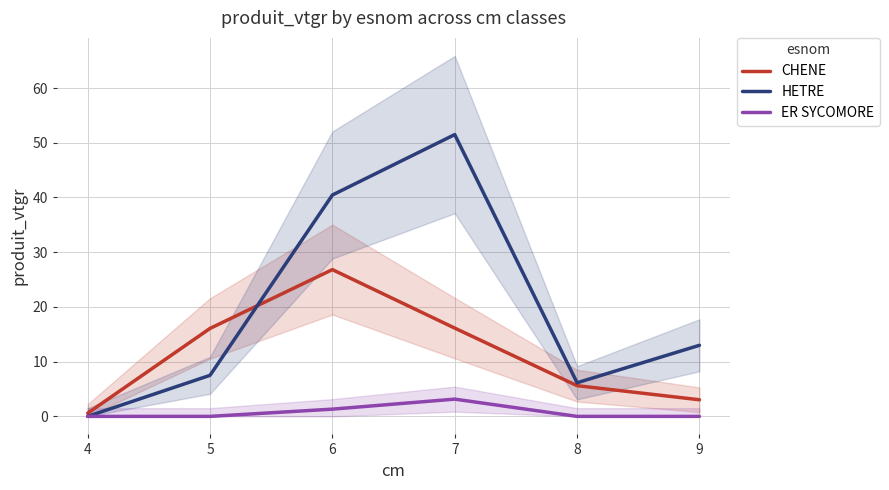

Reading left to right, what are all the values shown in this chart?

CHENE: 0.6	16.1	26.8	16.1	5.6	3.0
HETRE: 0.0	7.5	40.5	51.5	6.1	13.0
ER SYCOMORE: 0.0	0.0	1.3	3.2	0.0	0.0